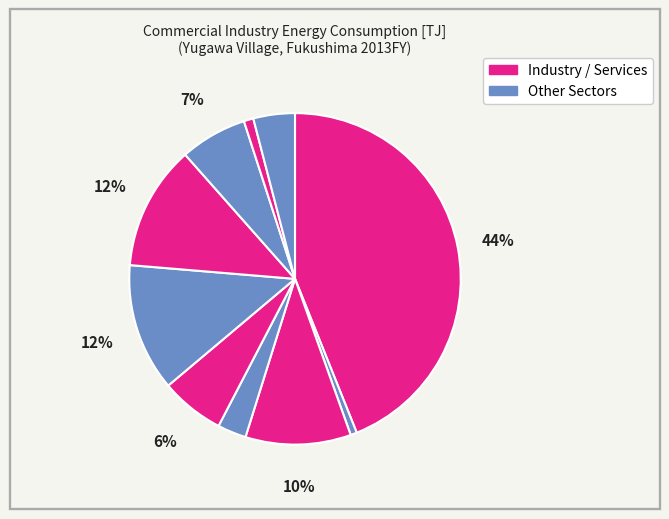

How many segments does this pie chart have?

10